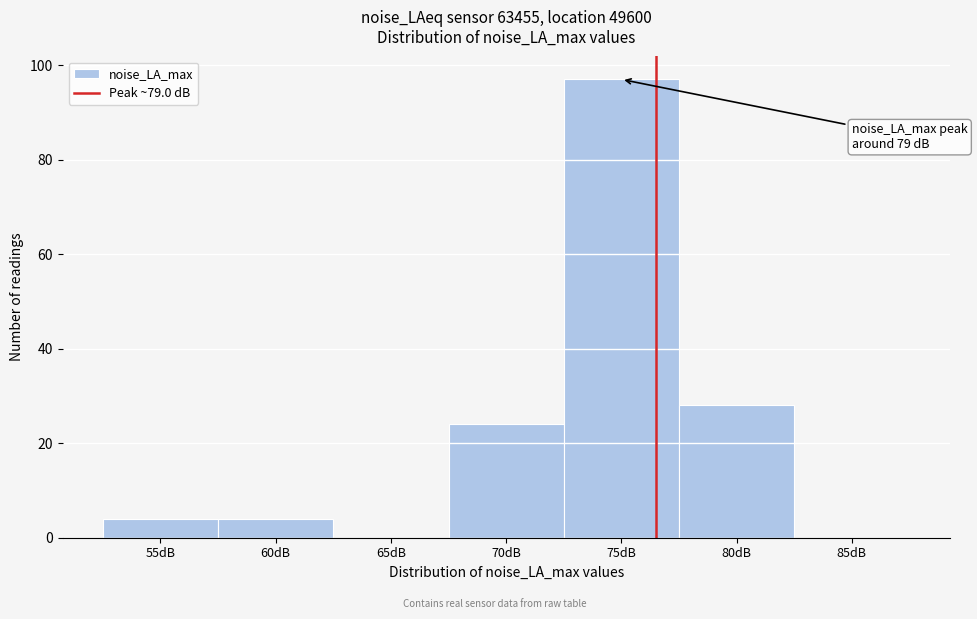

Reading left to right, what are all the values shown in this chart?

55dB=4	60dB=4	65dB=0	70dB=24	75dB=97	80dB=28	85dB=0